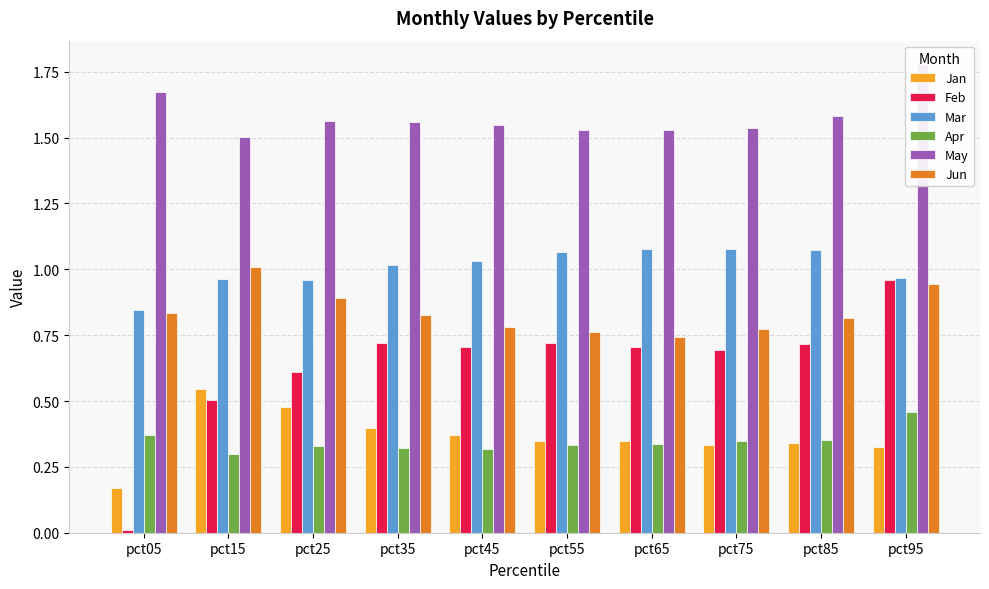

Which category has the lowest value across all series?

pct05